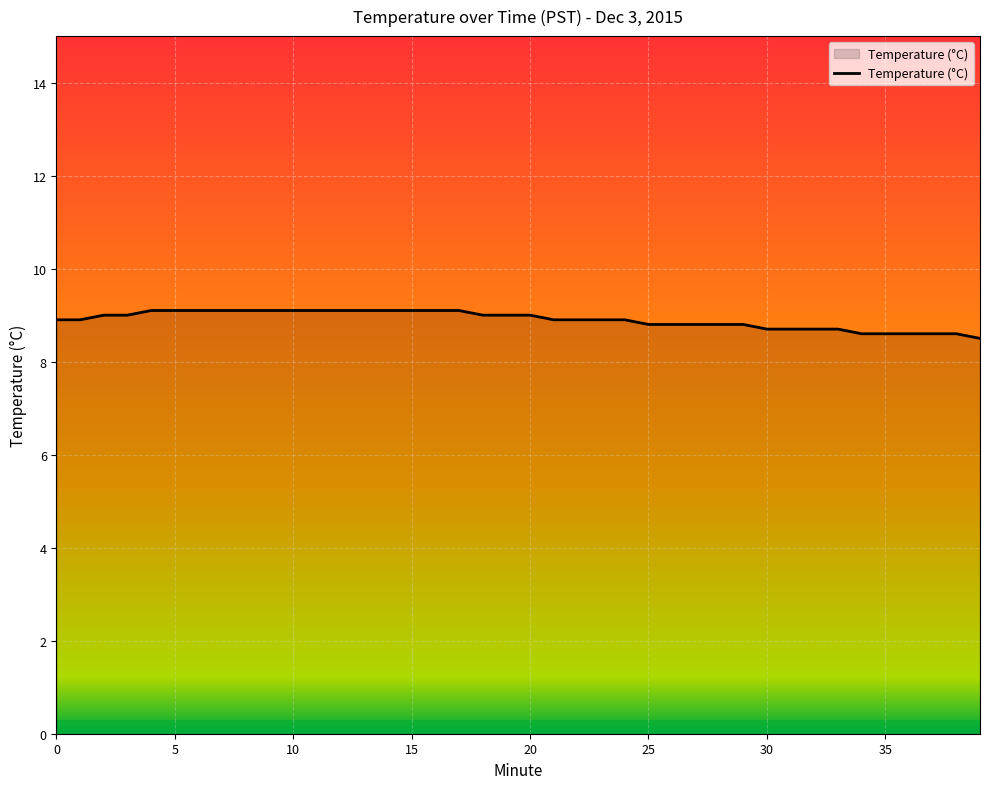

What is the difference between the maximum and minimum values?

0.6